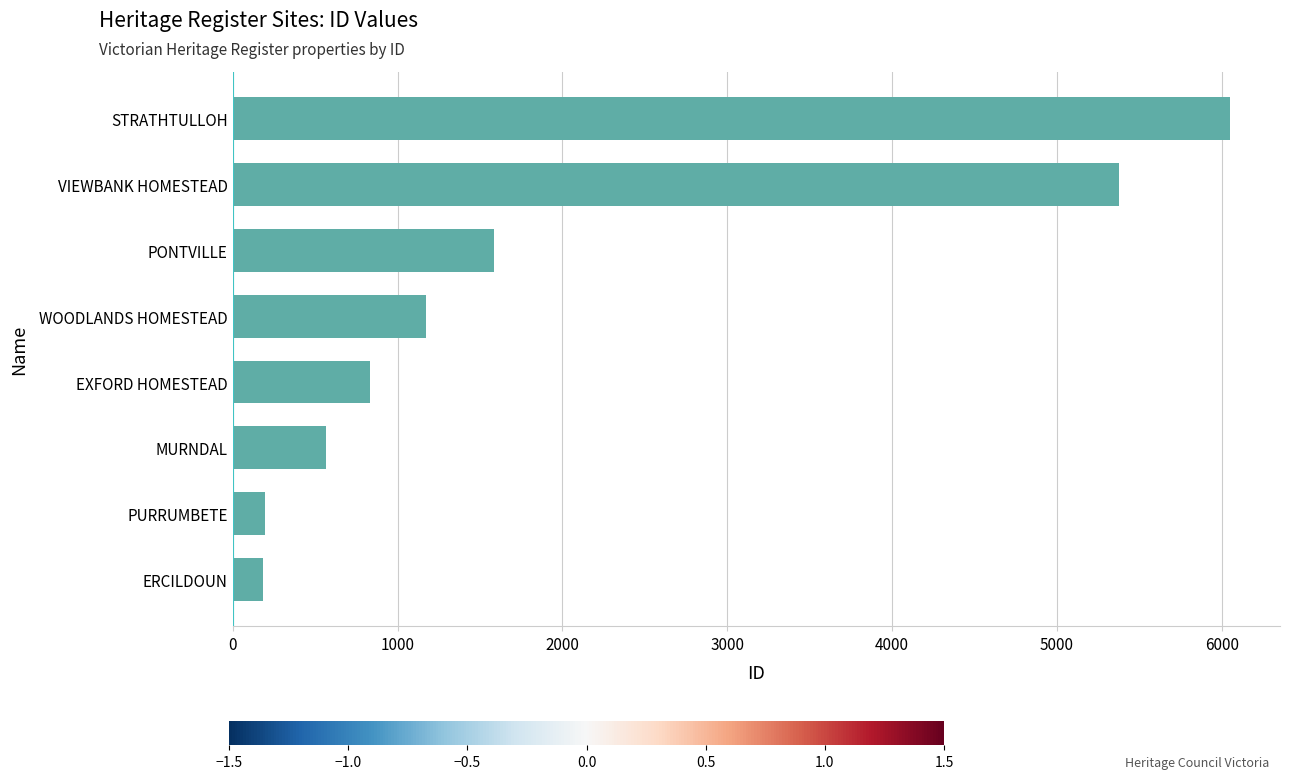

What is the maximum value shown in the chart?

6050